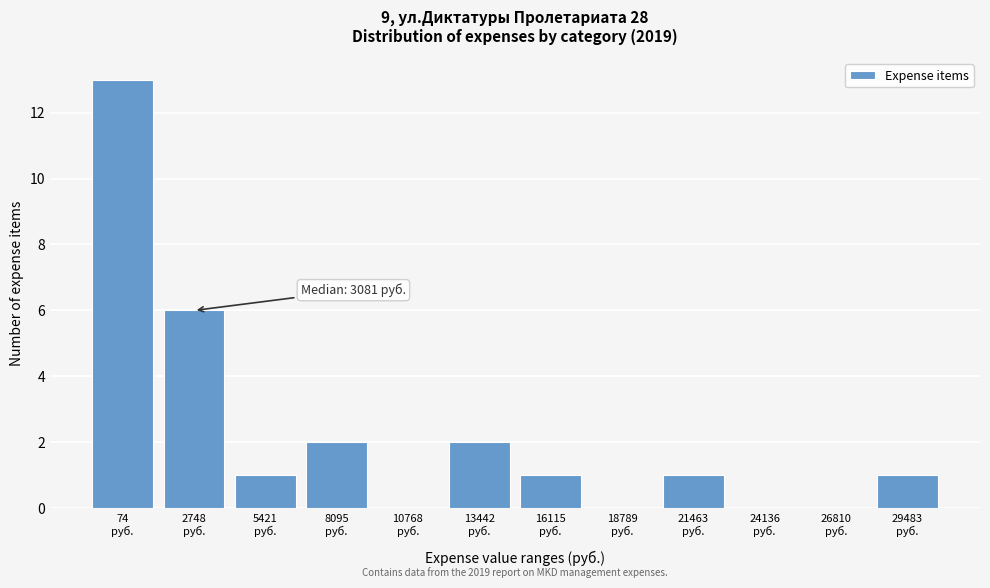

What is the maximum value shown in the chart?

13